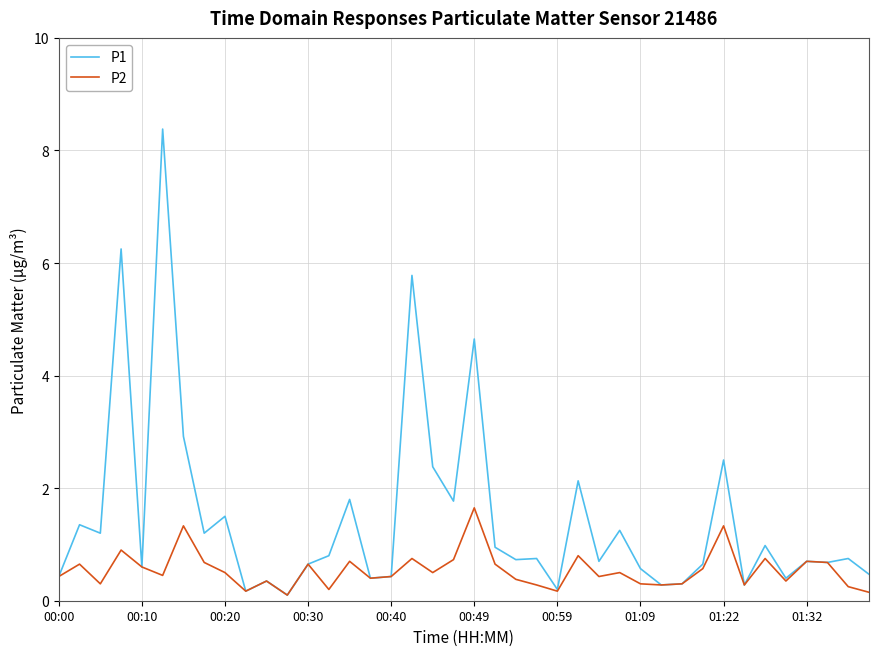

What is the lowest value of the P2 series?

0.1